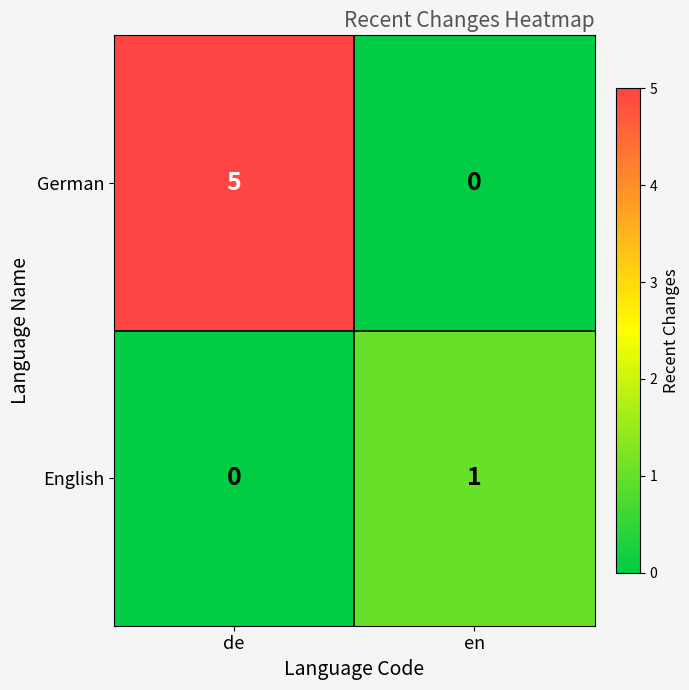

Which series has the largest total across all categories?

German